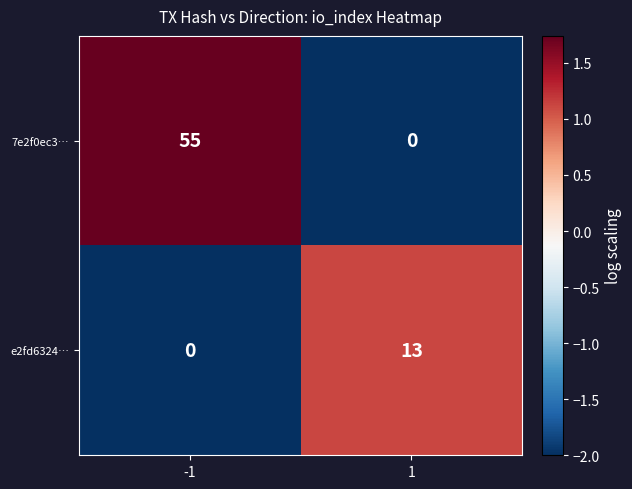

Rank the series at 1 from highest to lowest value.

e2fd6324…, 7e2f0ec3…